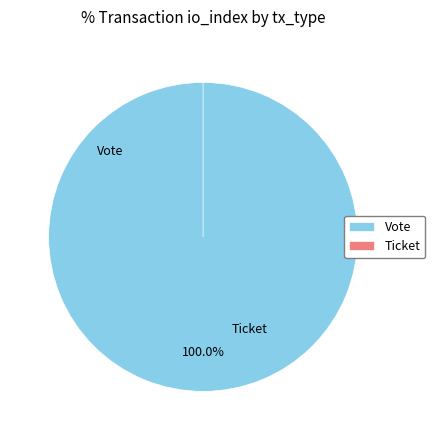

What portion of the pie excludes Ticket?

100.0%